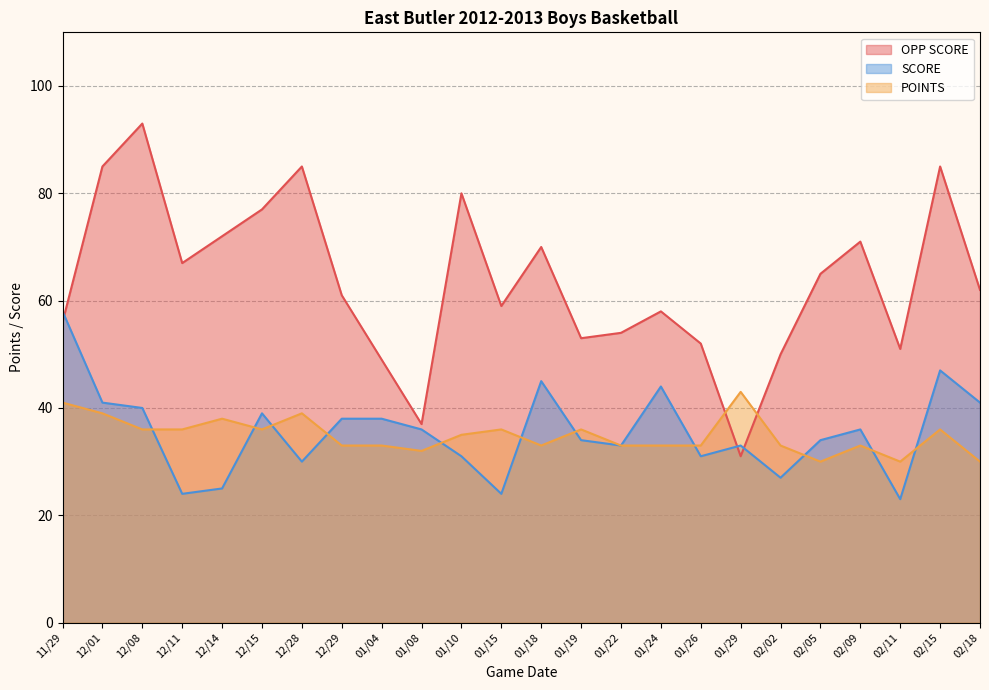

Count the number of categories in the chart.

24